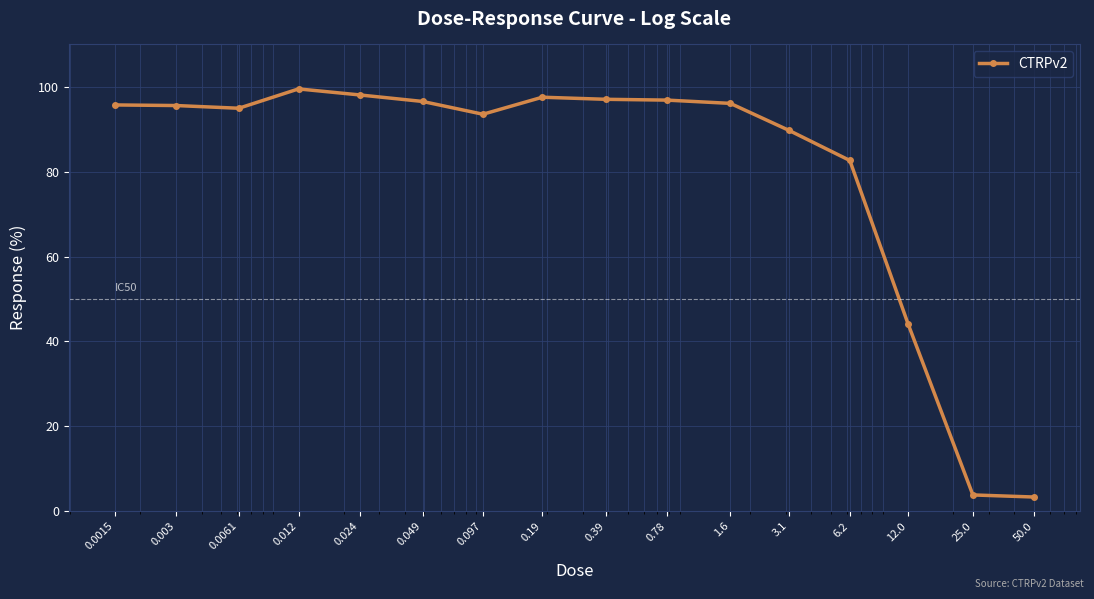

What is the difference between the second highest and minimum values?

94.8